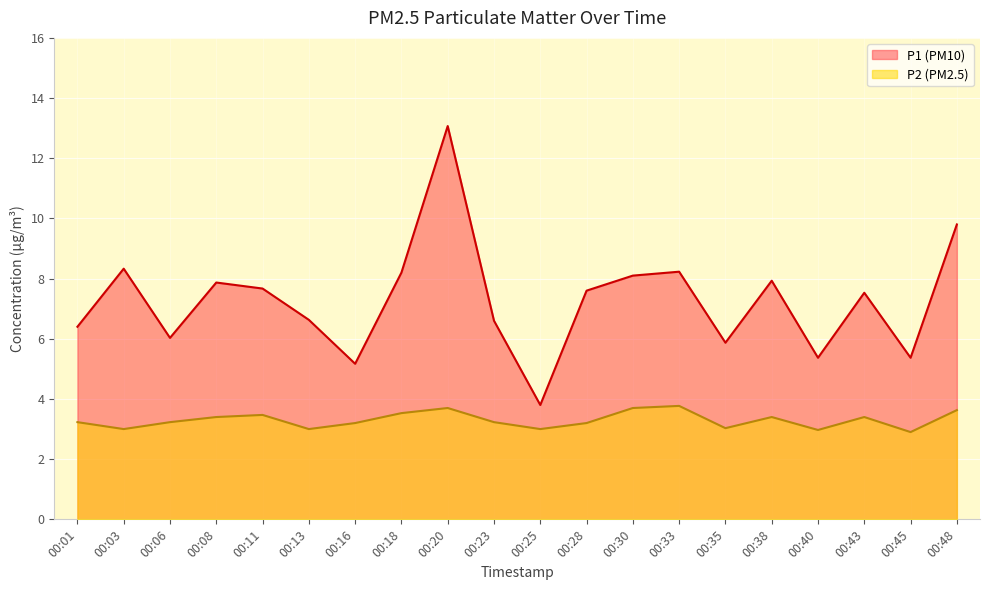

What is the average value of the P2 series?

3.3